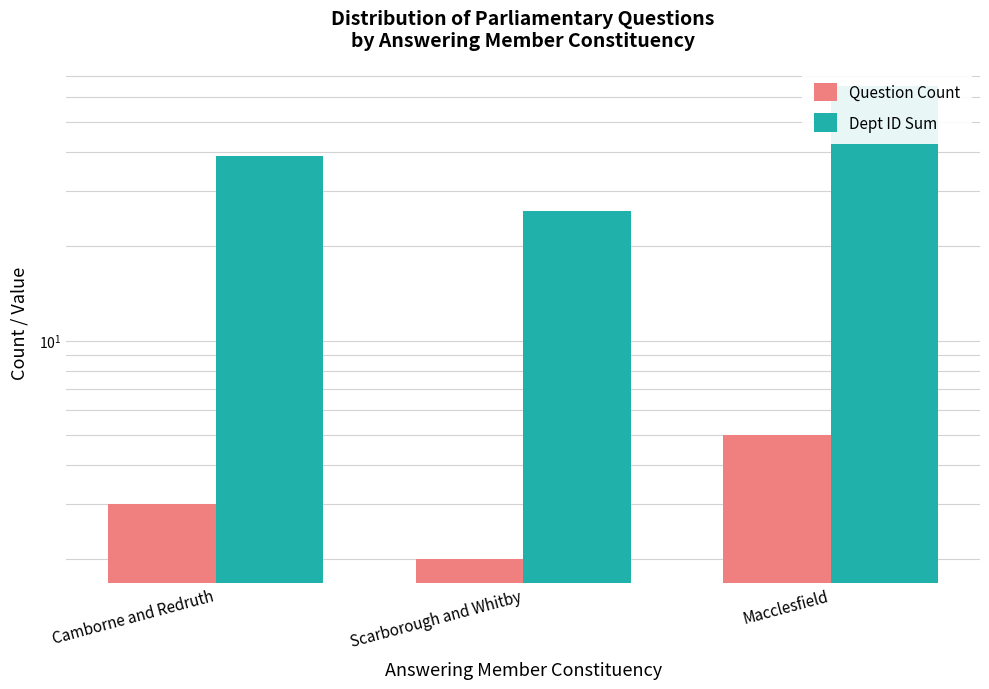

What is the total value across all series at Macclesfield?

70